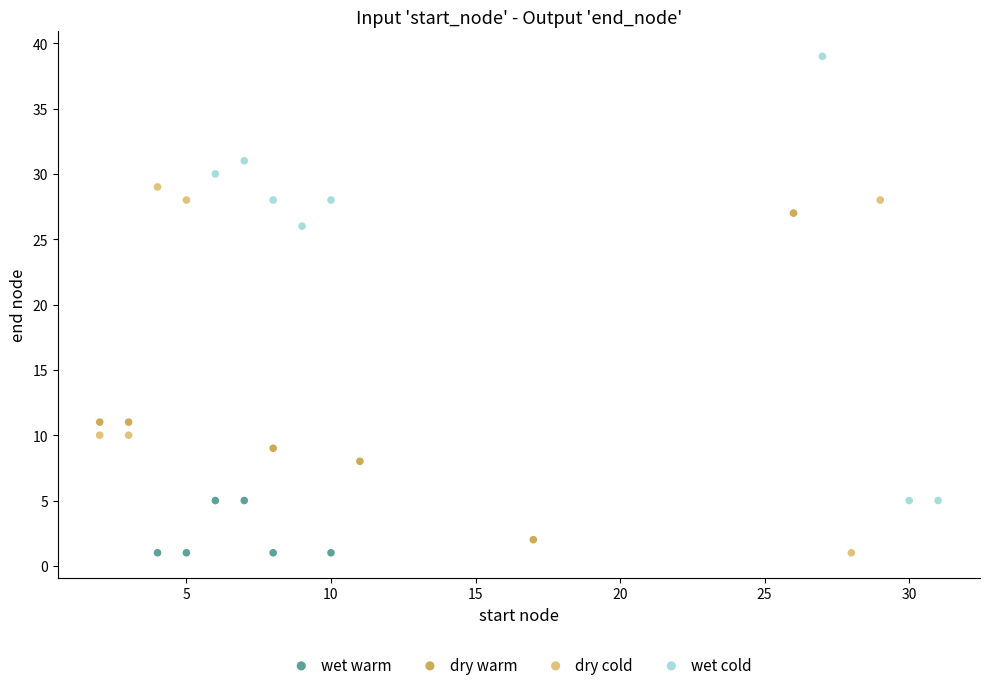

Which series has the largest Y range (max minus min)?

wet cold